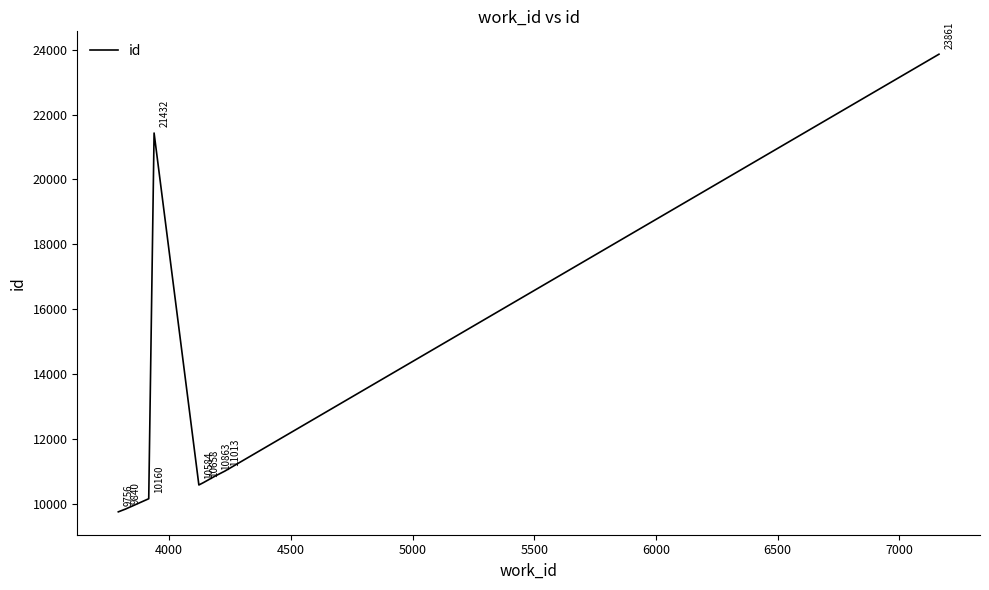

How many lines are shown in the chart?

1